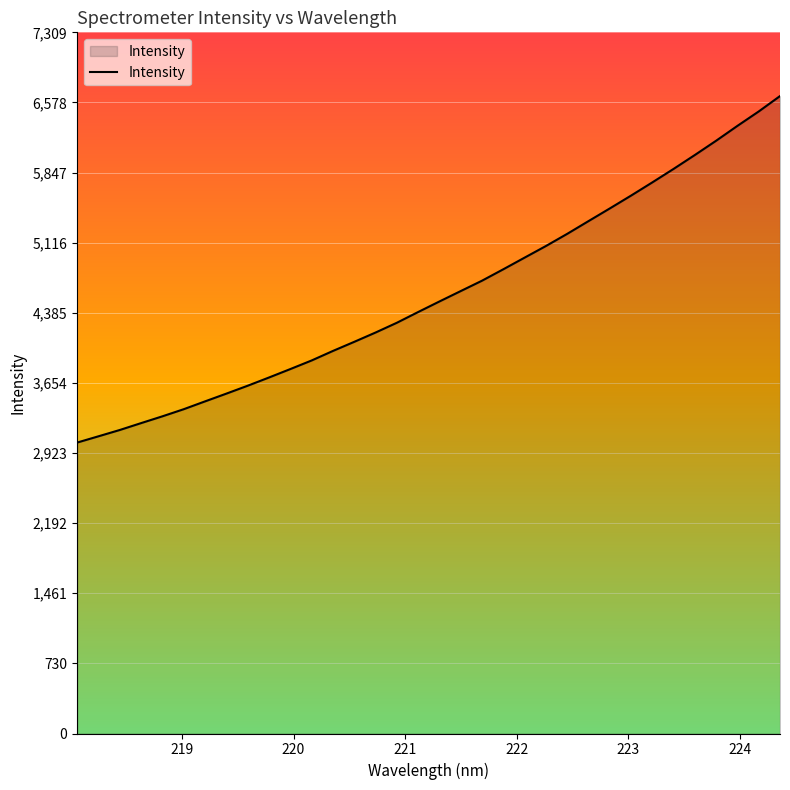

What is the difference between the maximum and minimum values?

3612.3